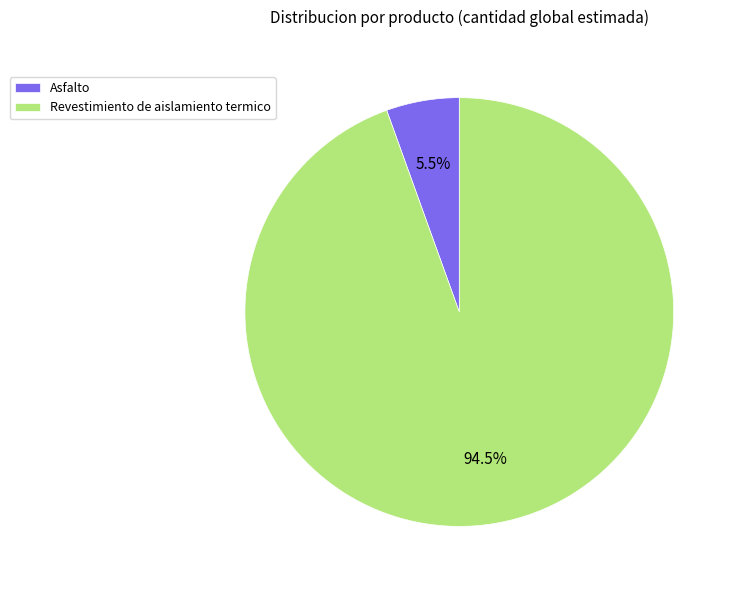

Which has a higher value, Asfalto or Revestimiento de aislamiento termico?

Revestimiento de aislamiento termico